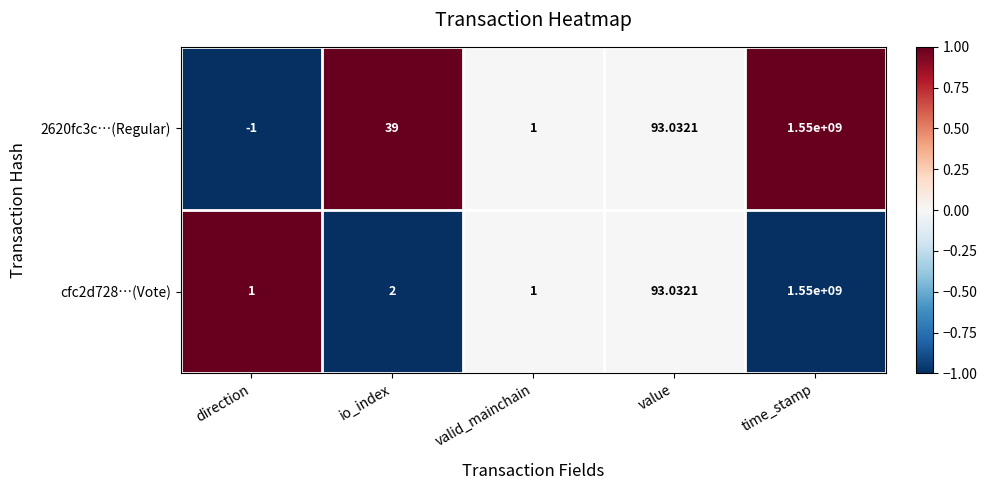

At which category is the sum across all series the highest?

time_stamp